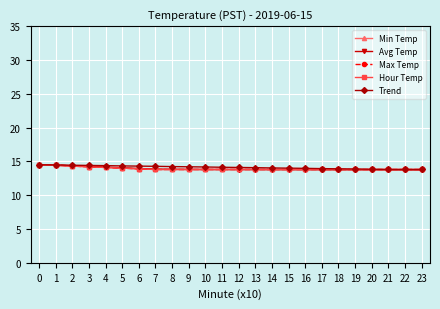

List the series in order of their peak value, lowest first.

Min Temp, Avg Temp, Max Temp, Hour Temp, Trend